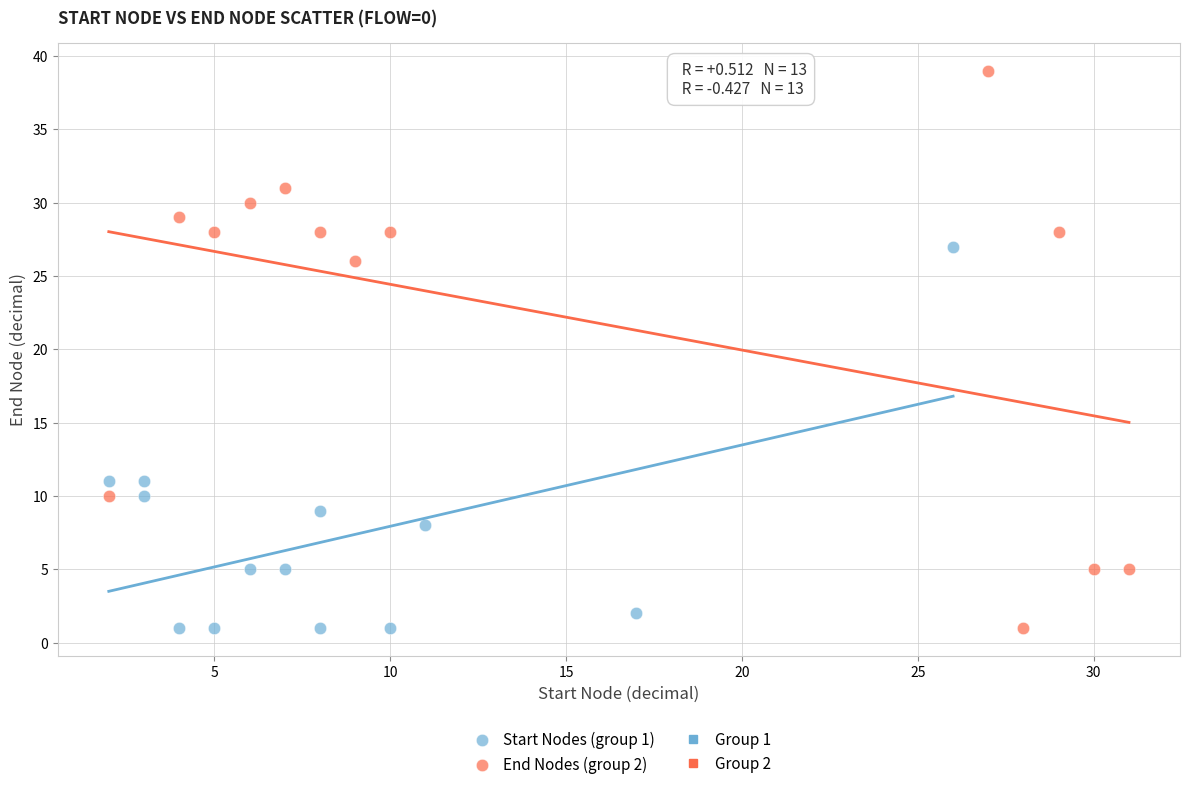

Which series reaches the maximum Y coordinate?

End Nodes (group 2)